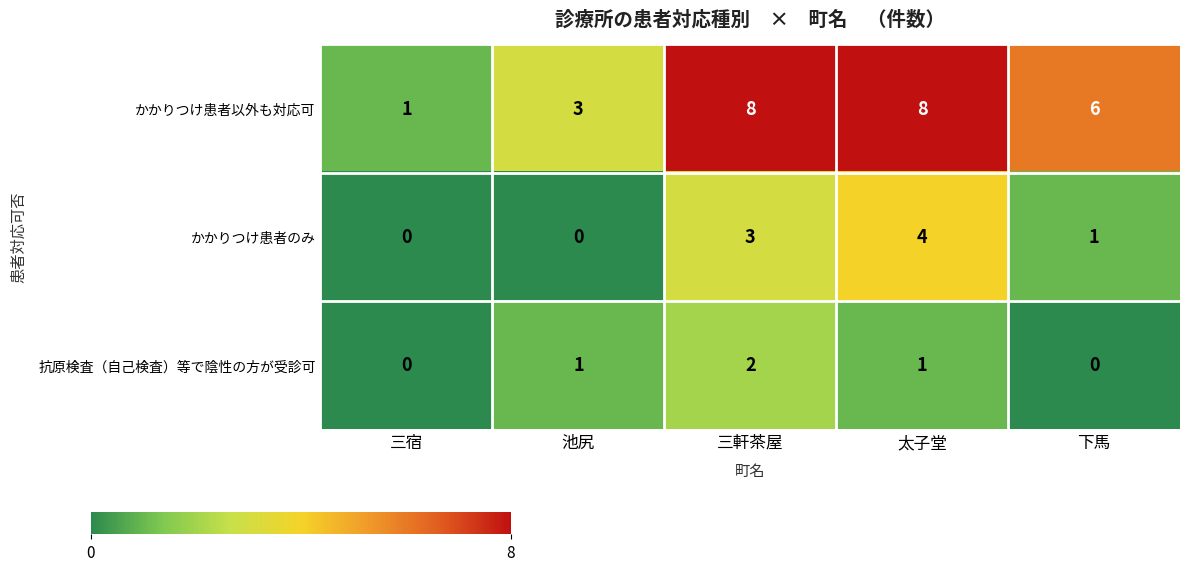

What is the greatest value displayed?

8